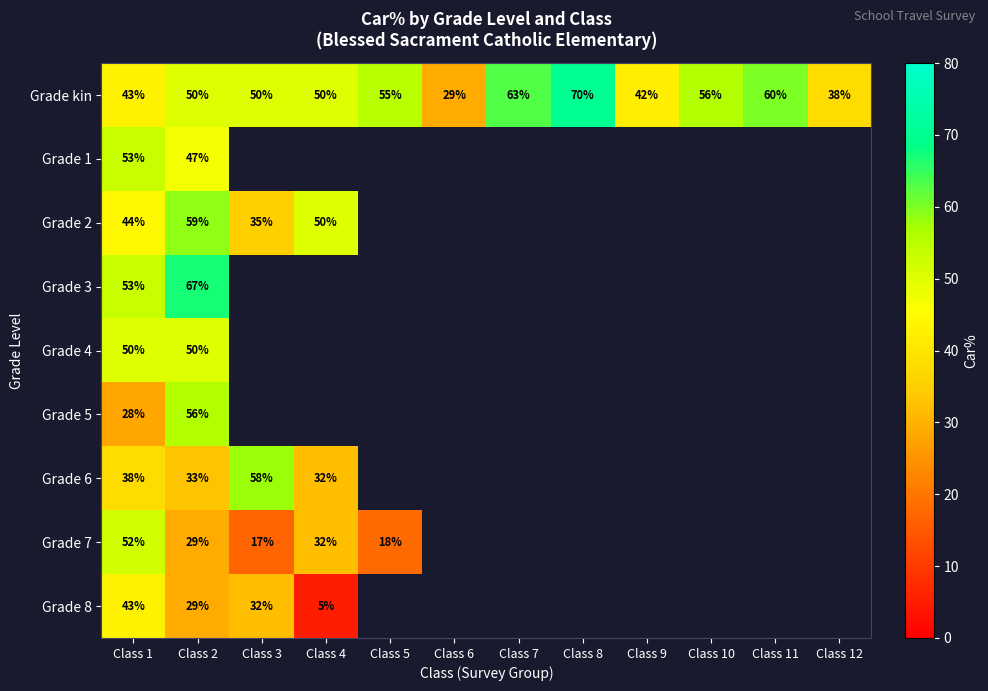

Rank the series by their maximum value, from lowest to highest.

Grade 8, Grade 4, Grade 7, Grade 1, Grade 5, Grade 6, Grade 2, Grade 3, Grade kin